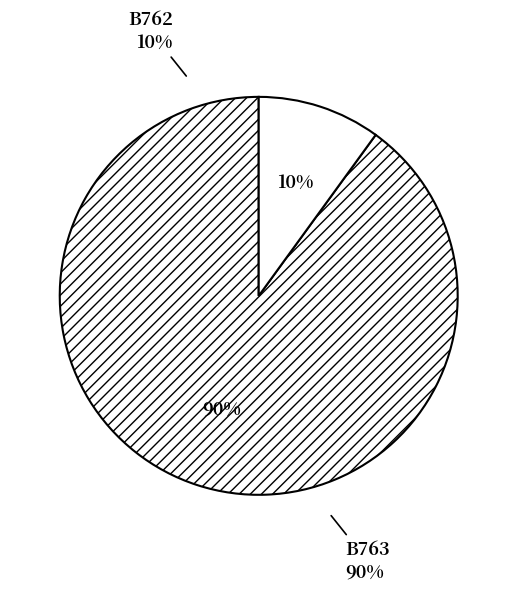

How many segments does this pie chart have?

2